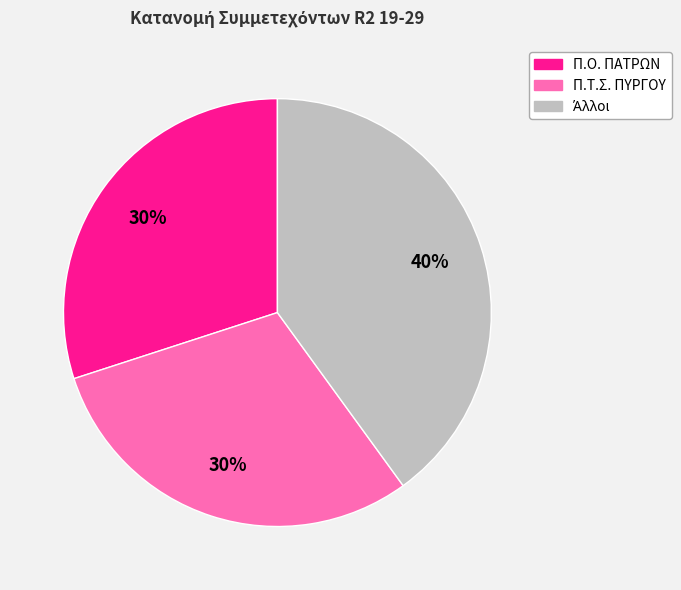

How many segments does this pie chart have?

3